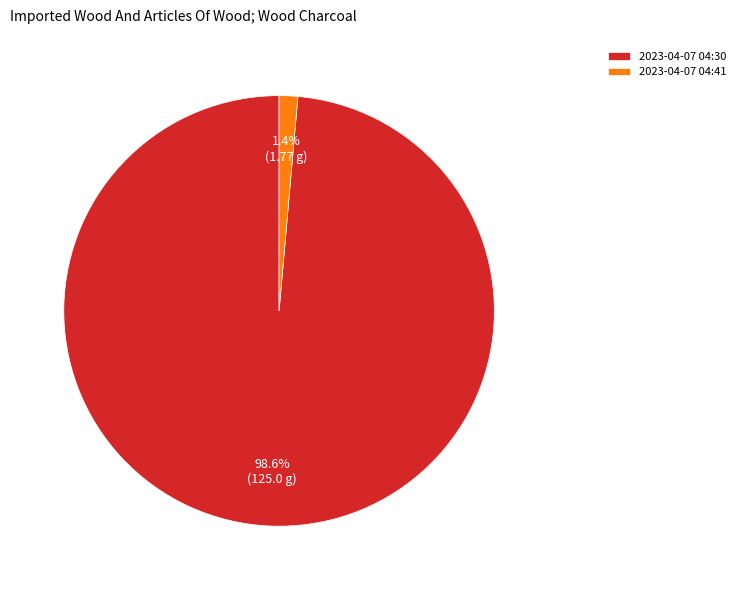

How many segments does this pie chart have?

2